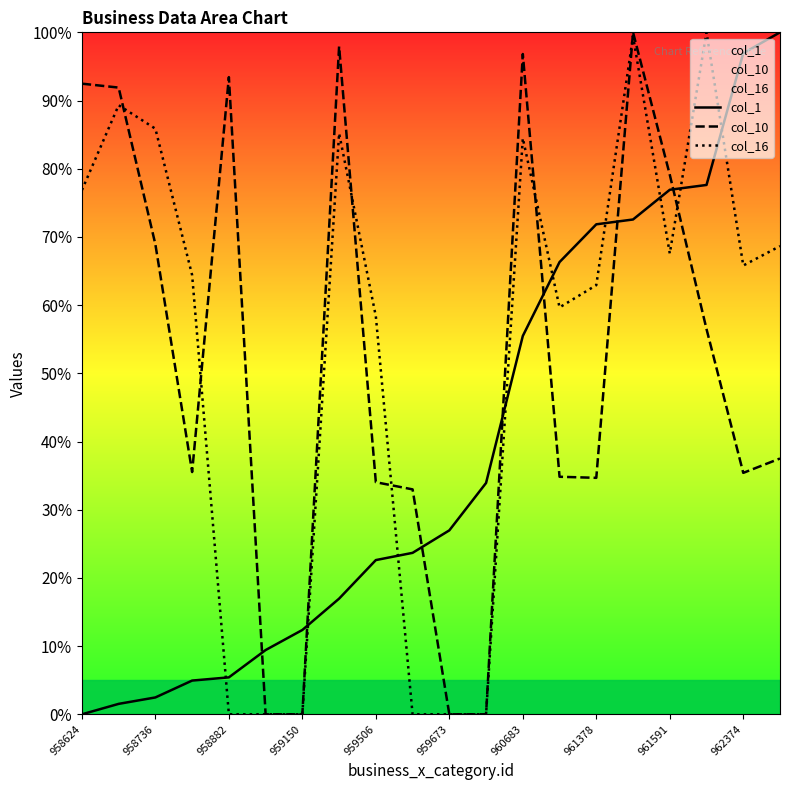

True or false: col_1 and col_16 intersect in this chart.

True